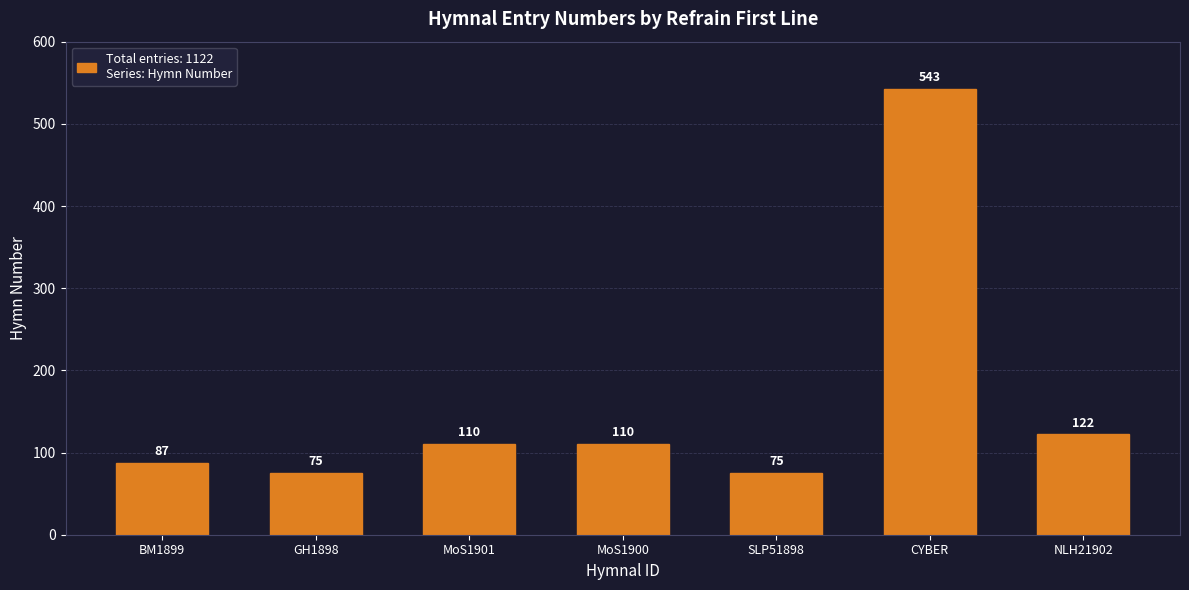

What is the difference between the maximum and minimum values?

468